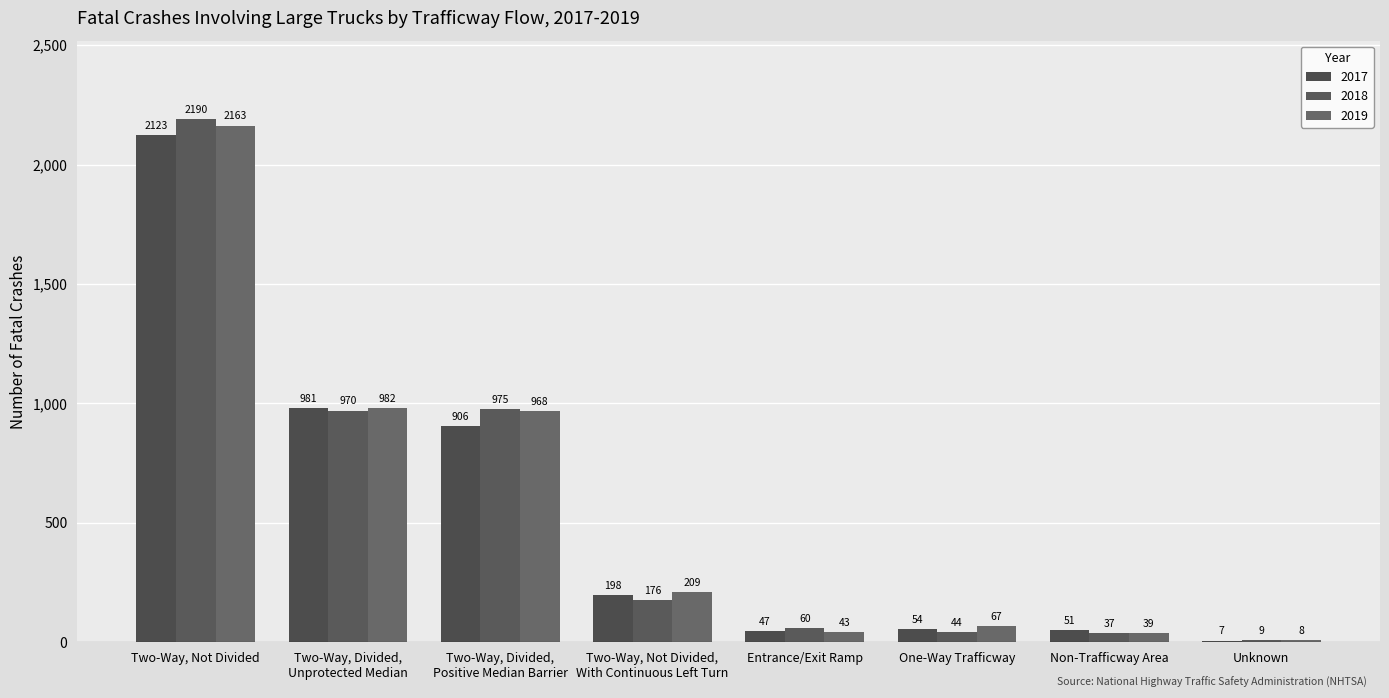

What is the sum of all 2019 values?

4479